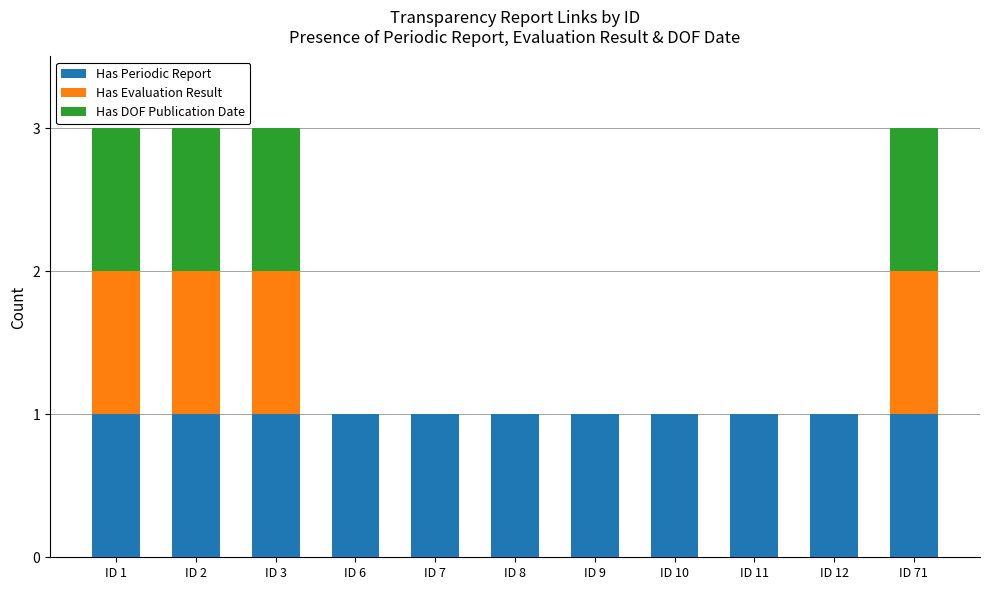

The Has Periodic Report series shows 0 at ID 12. True or false?

False